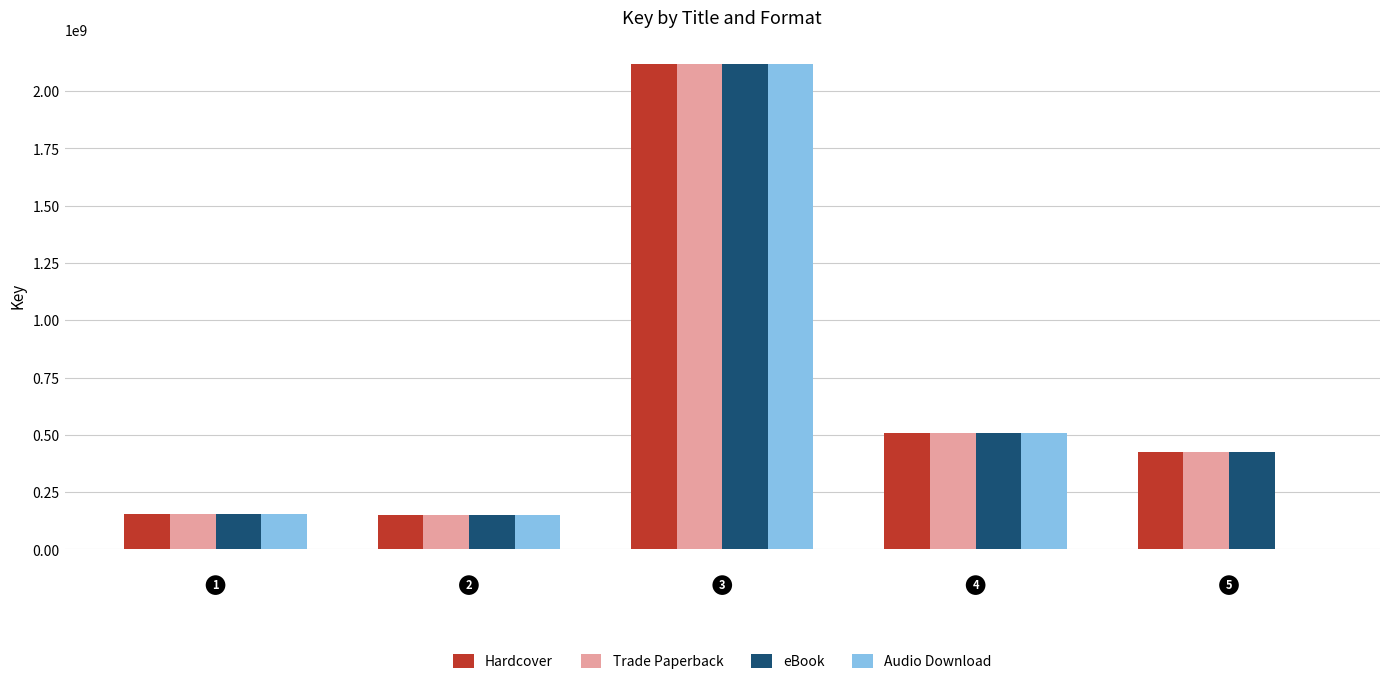

What is the maximum value shown in the chart?

2116867977